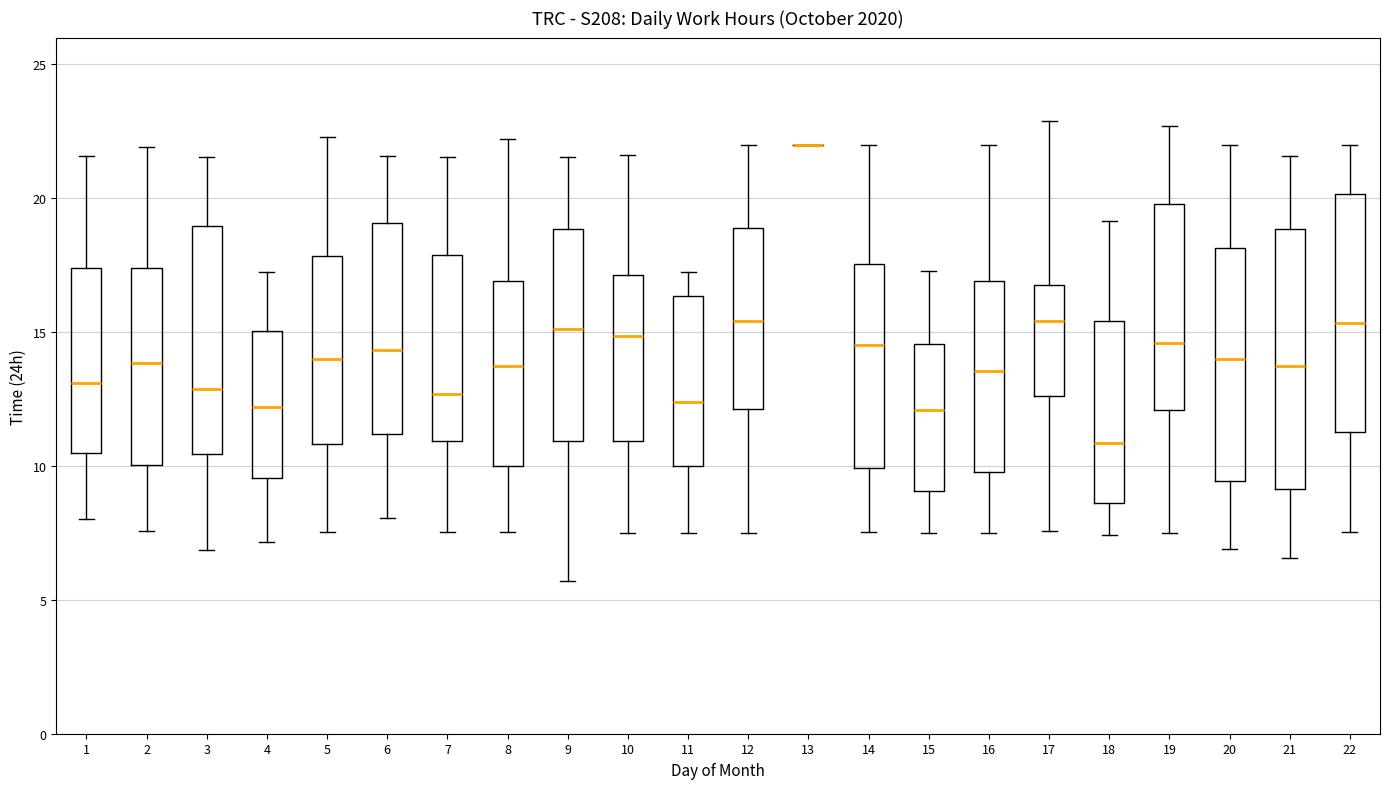

Comparing the boxes themselves (not the whiskers), which one is the tallest?

21